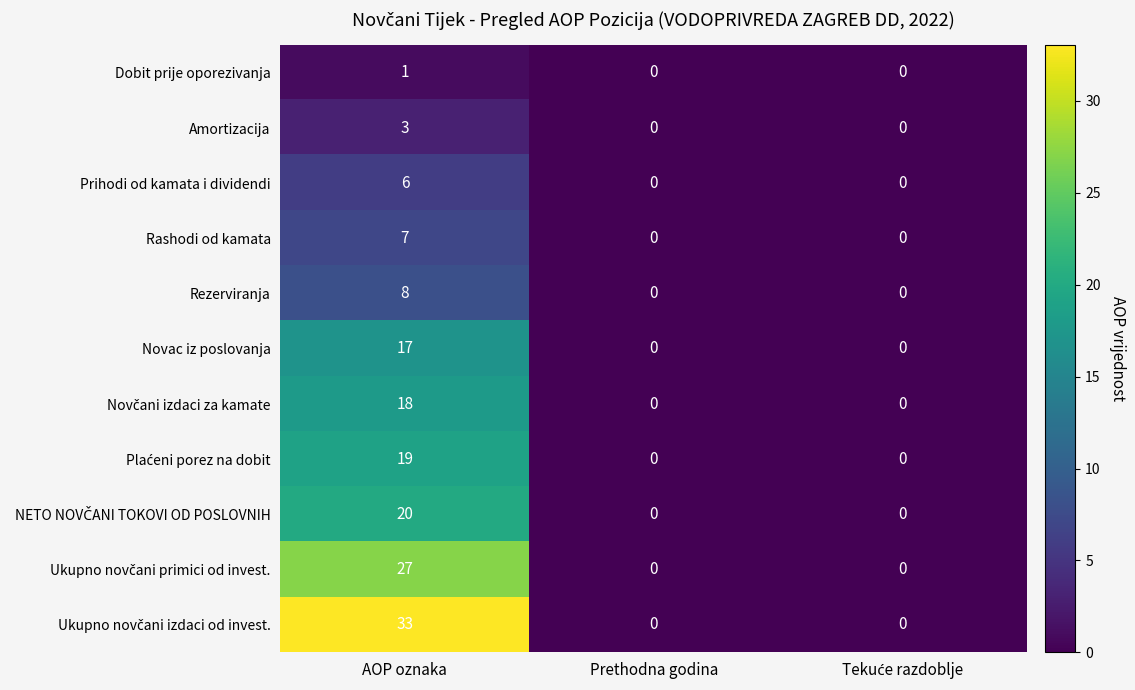

The value of Amortizacija at Prethodna godina is 0. True or false?

True